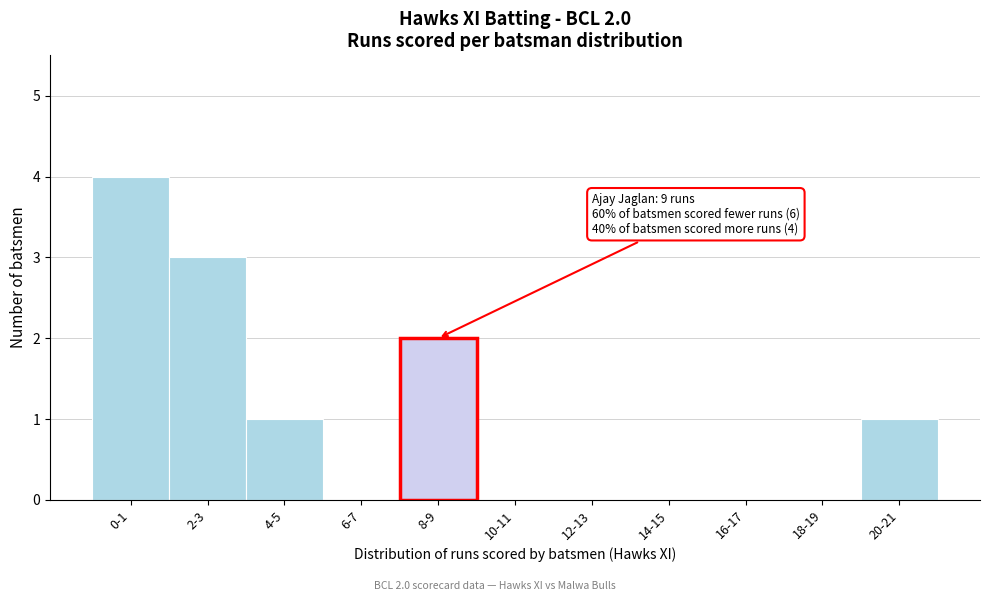

Reading left to right, transcribe all the data shown in this chart.

0-1=4	2-3=3	4-5=1	6-7=0	8-9=2	10-11=0	12-13=0	14-15=0	16-17=0	18-19=0	20-21=1